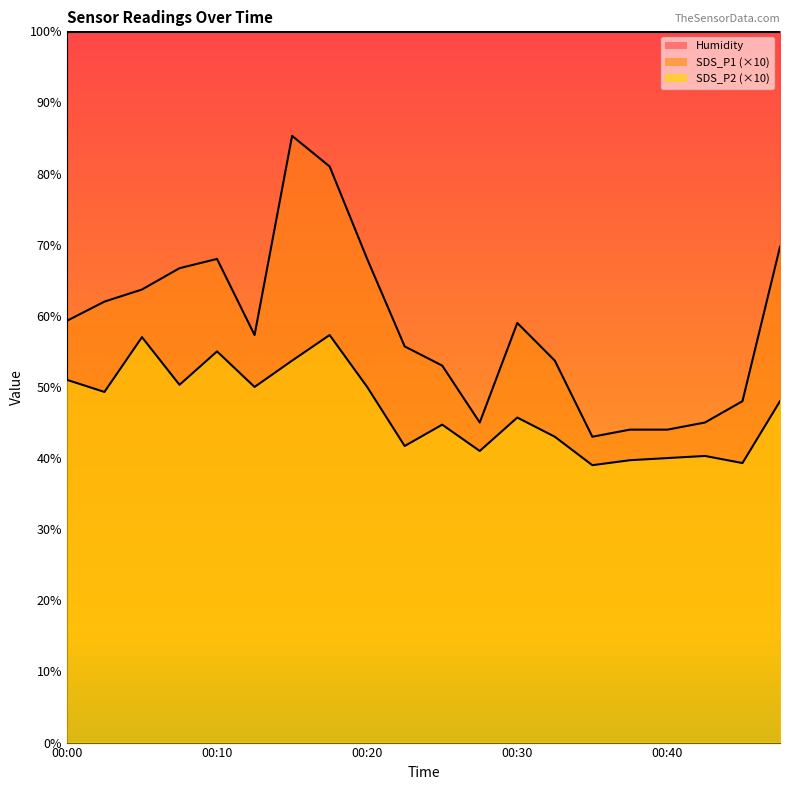

What is the sum of all SDS_P2 values?

936.0